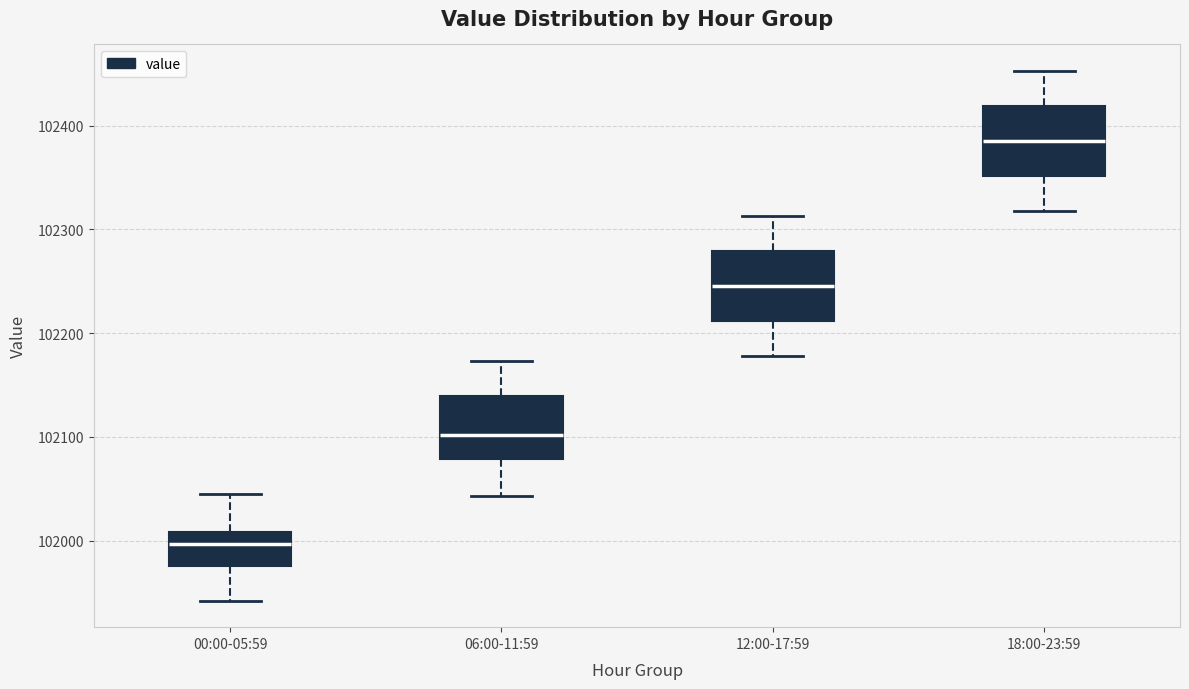

Where does the lower whisker of the box for 00:00-05:59 end on the y-axis? The values are not printed on the chart, so give them approximately, as read against the axis.

101940